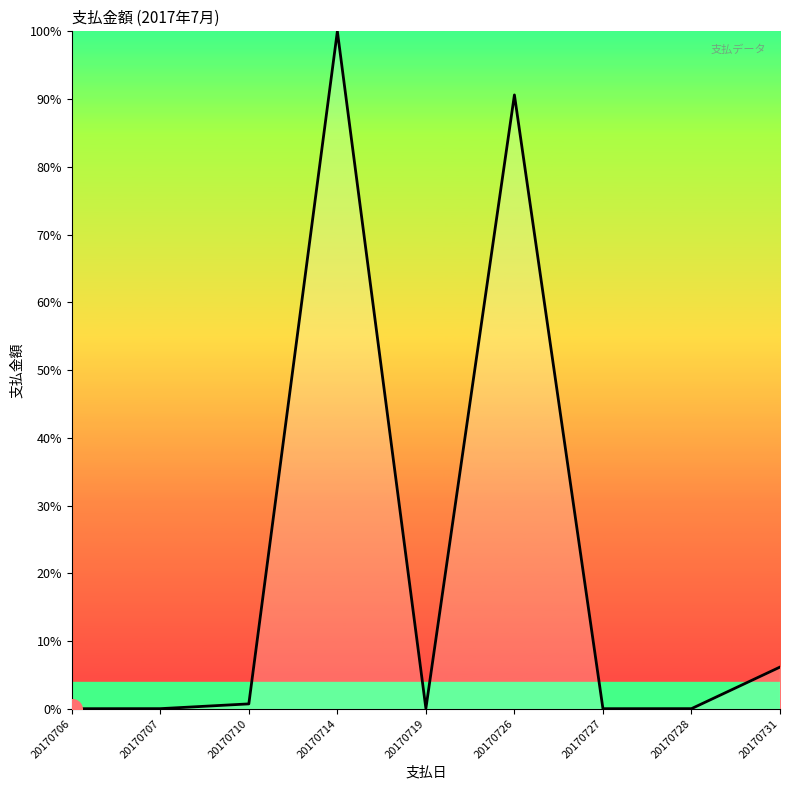

Which has a higher value, 20170714 or 20170731?

20170714